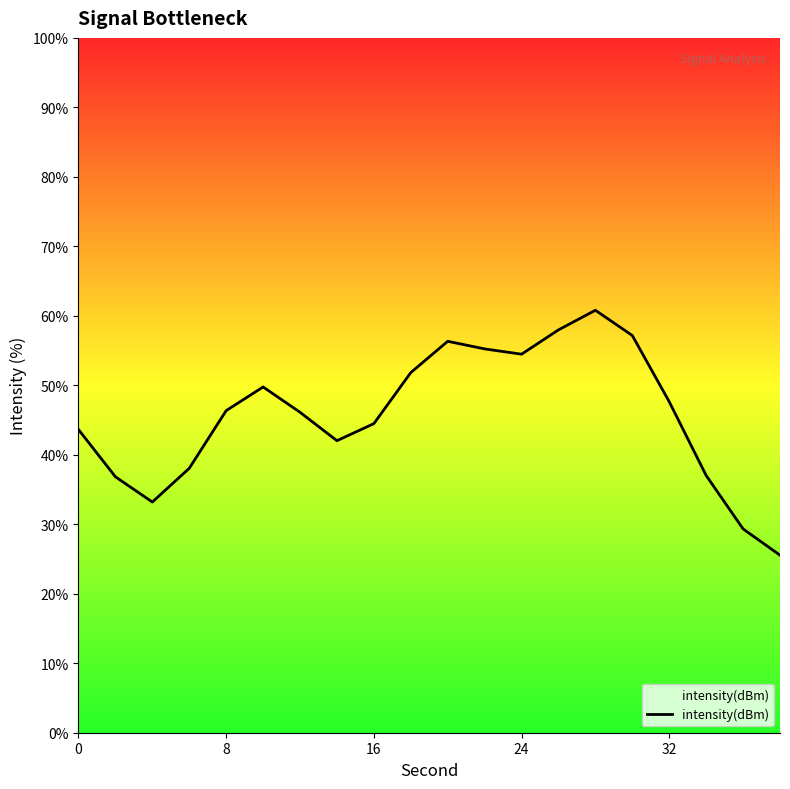

What is the greatest value displayed?

60.8